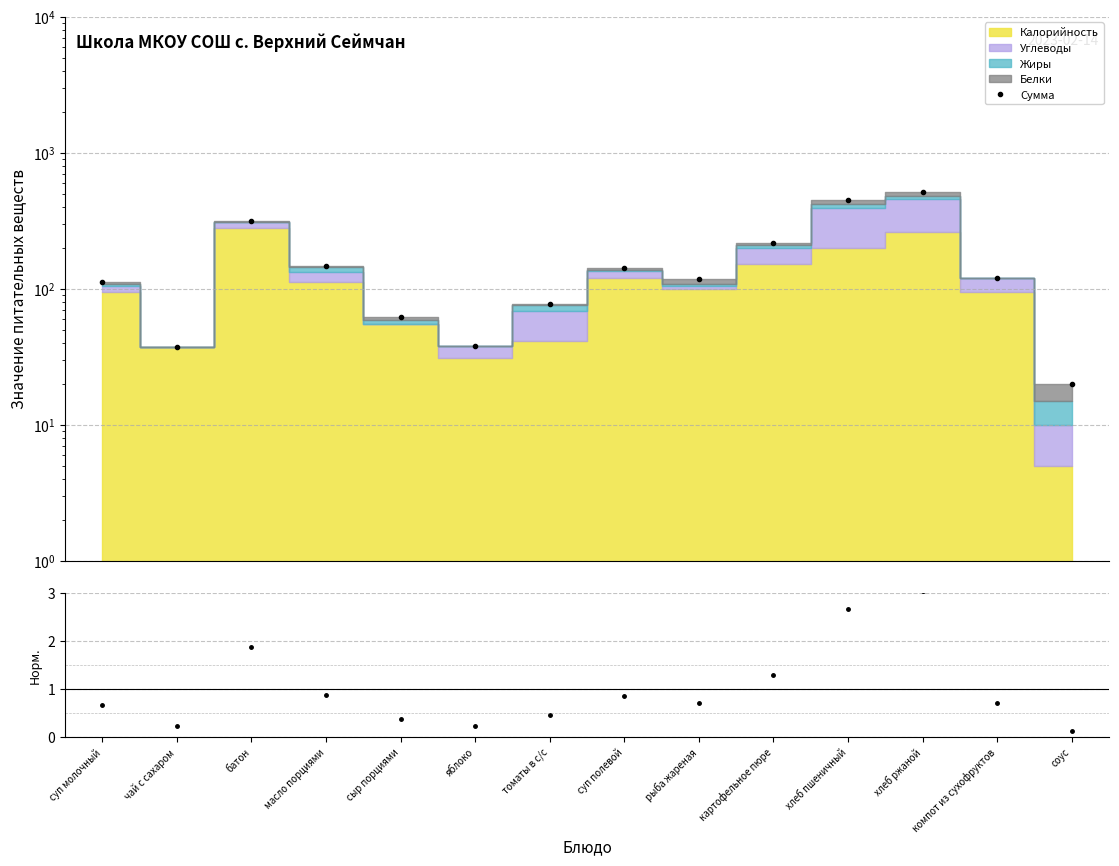

At which label does Сумма first exceed 119?

батон